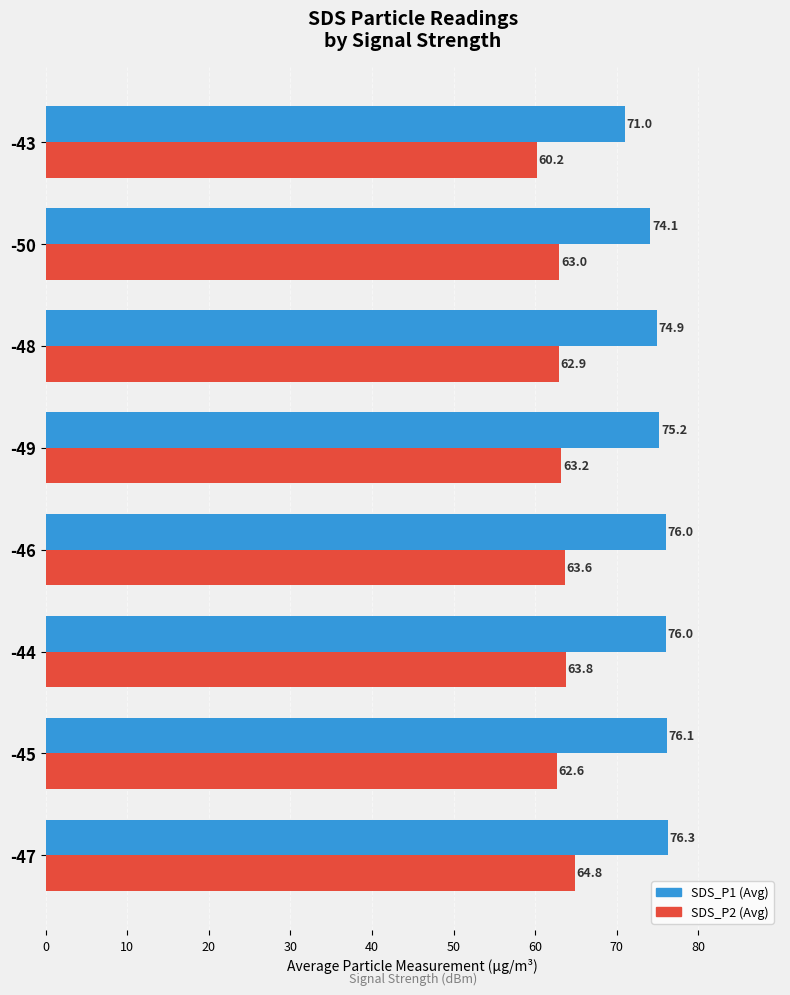

What is the total value across all series at -49?

138.4